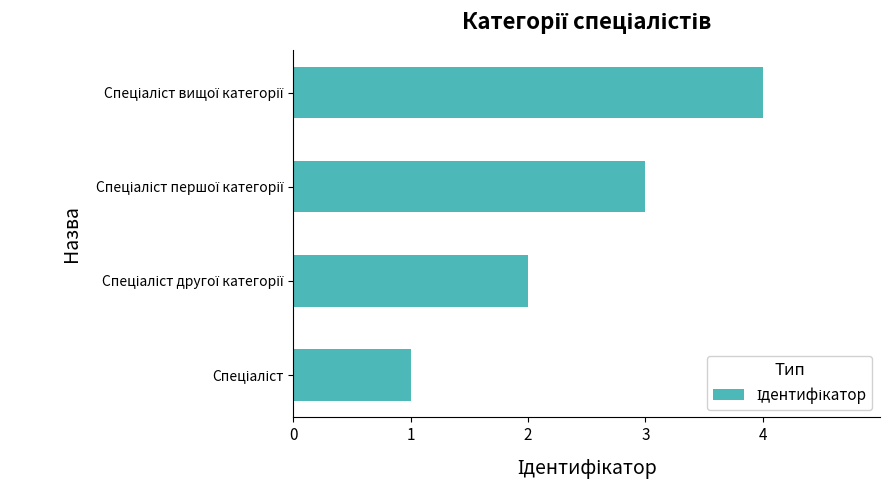

What is the difference between the maximum and minimum values?

3